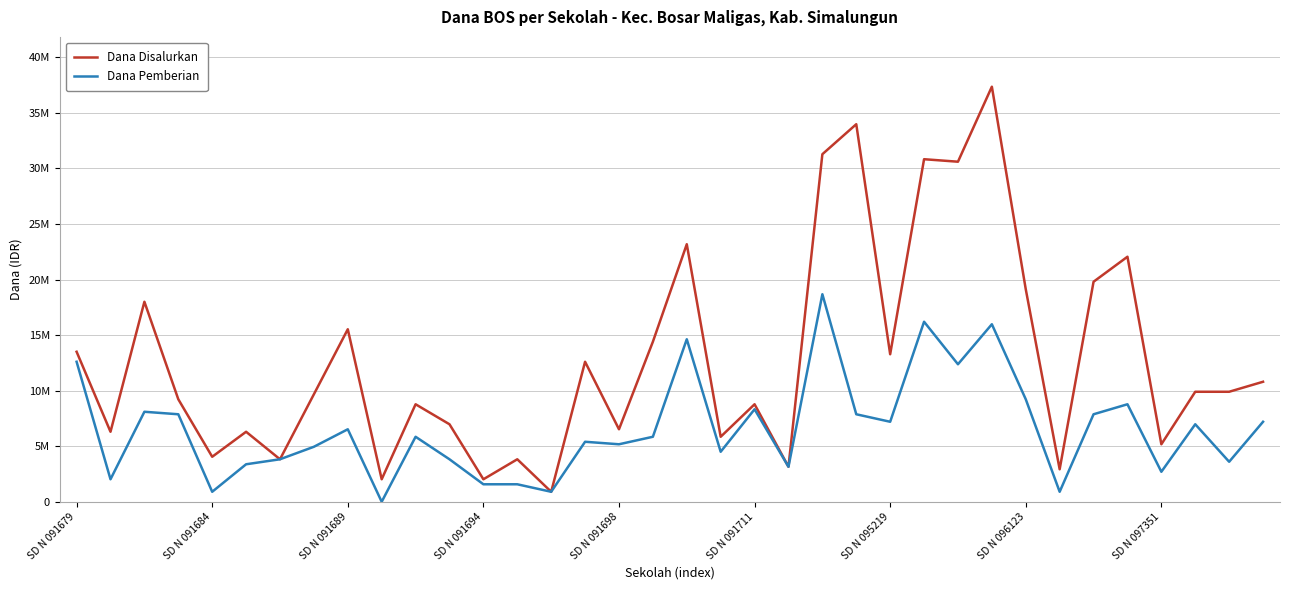

Which series has the largest total across all categories?

Dana Disalurkan